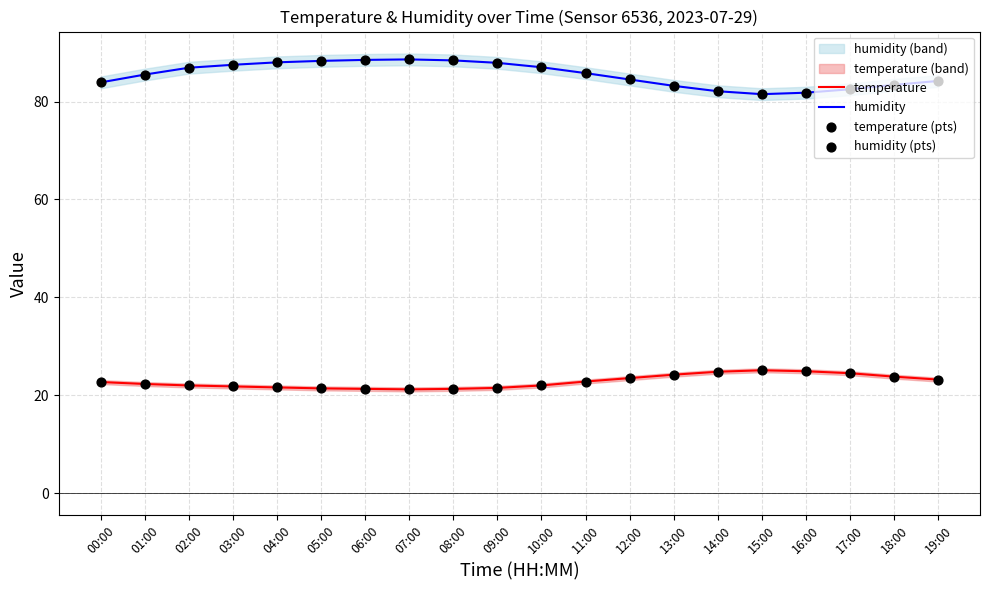

Which series has the largest total across all categories?

humidity